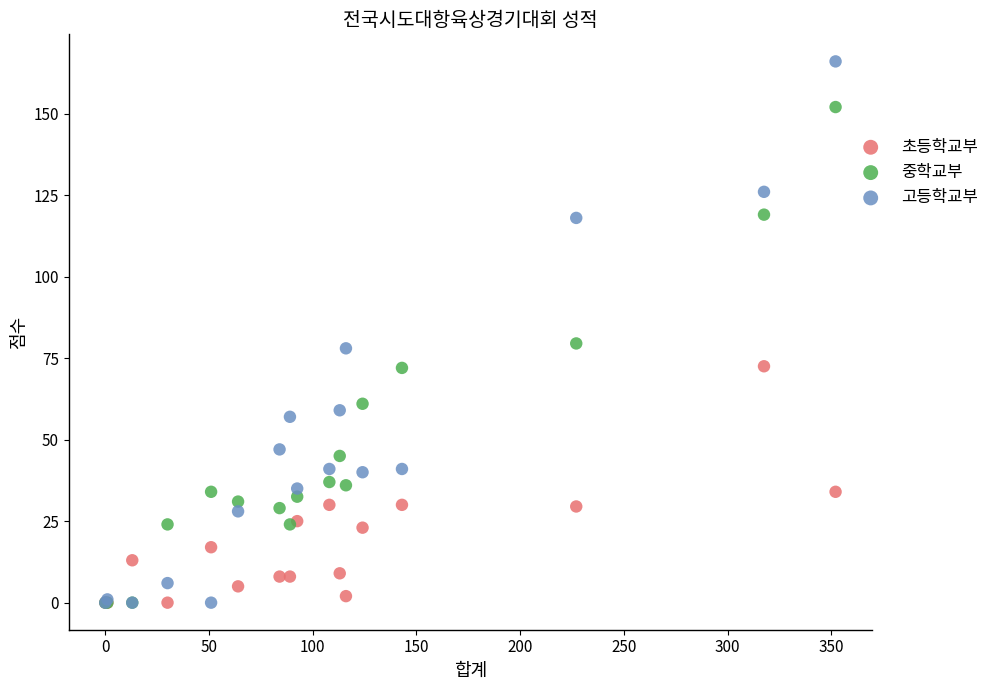

Which series has the widest spread of Y values?

고등학교부